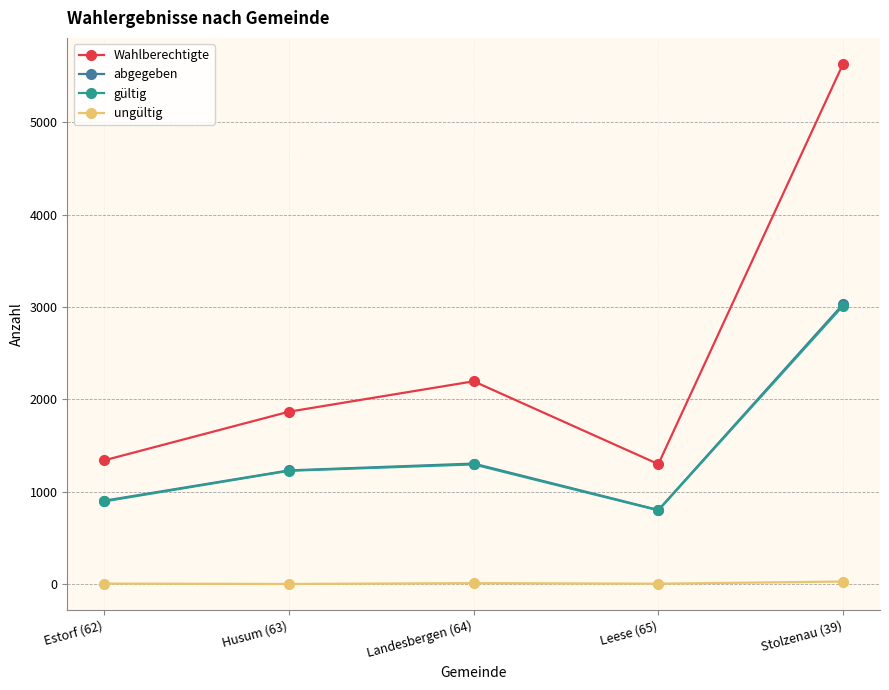

How many interior local valleys does the abgegeben series have?

1